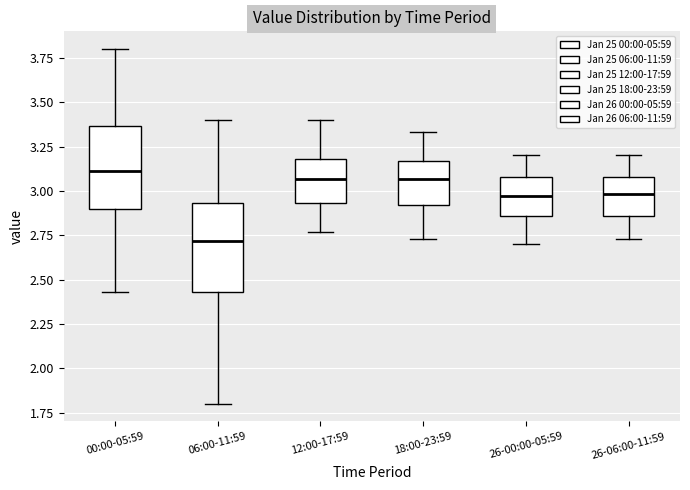

Reading left to right, transcribe this box plot: for each box, give where its median line is, the range the box spans, and where its two whiskers end, as read against the y-axis. The values are not printed on the chart, so give them approximately, as read against the axis.

00:00-05:59: median 3.10, box 2.90 to 3.35, whiskers 2.45 to 3.80
06:00-11:59: median 2.70, box 2.45 to 2.95, whiskers 1.80 to 3.40
12:00-17:59: median 3.05, box 2.95 to 3.20, whiskers 2.75 to 3.40
18:00-23:59: median 3.05, box 2.90 to 3.15, whiskers 2.75 to 3.35
26-00:00-05:59: median 2.95, box 2.85 to 3.10, whiskers 2.70 to 3.20
26-06:00-11:59: median 3.00, box 2.85 to 3.10, whiskers 2.75 to 3.20